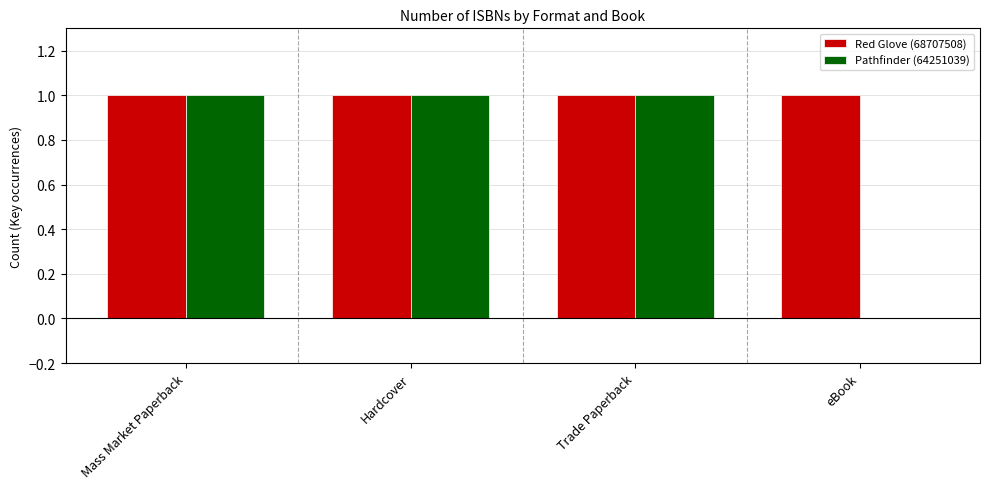

Reading left to right, extract all data points from this chart.

Red Glove (68707508): Mass Market Paperback=1	Hardcover=1	Trade Paperback=1	eBook=1
Pathfinder (64251039): Mass Market Paperback=1	Hardcover=1	Trade Paperback=1	eBook=0